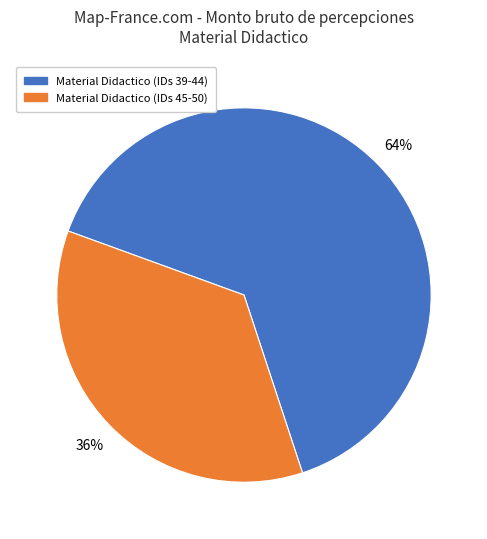

To the nearest percent, what is the average slice percentage?

50%